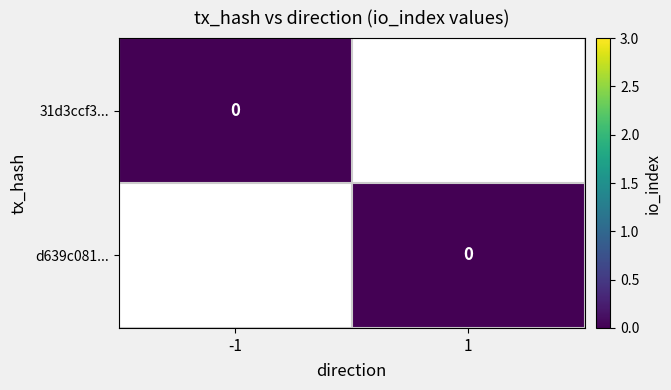

Which series has the largest total across all categories?

d639c081df3ed9fb5ef95a0296f2d40838ded11